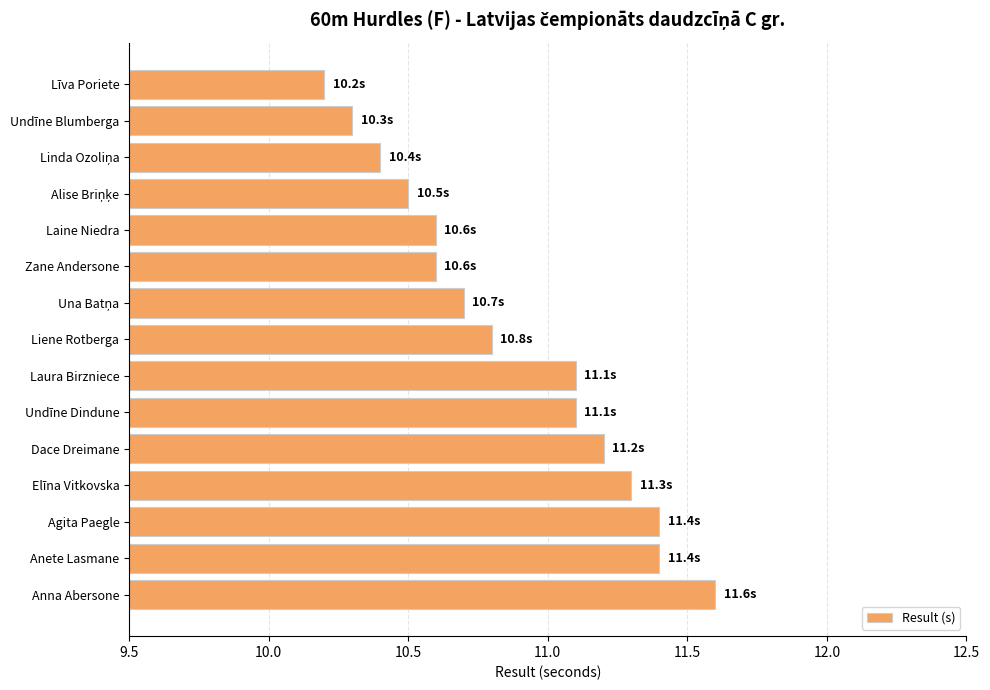

What is the label of the 7th bar from the bottom?

Laura Birzniece